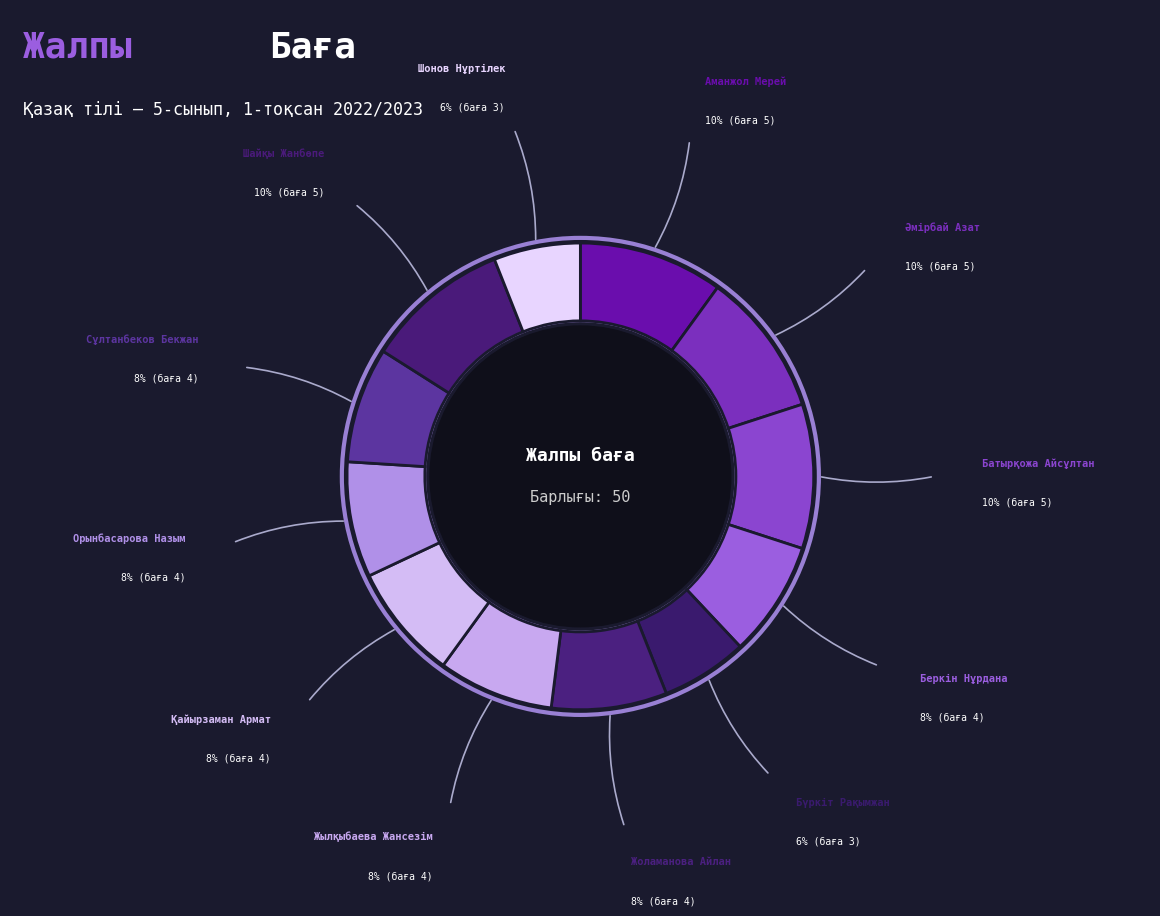

Combined, do Сұлтанбеков Бекжан and Жоламанова Айлан account for over 50%?

No